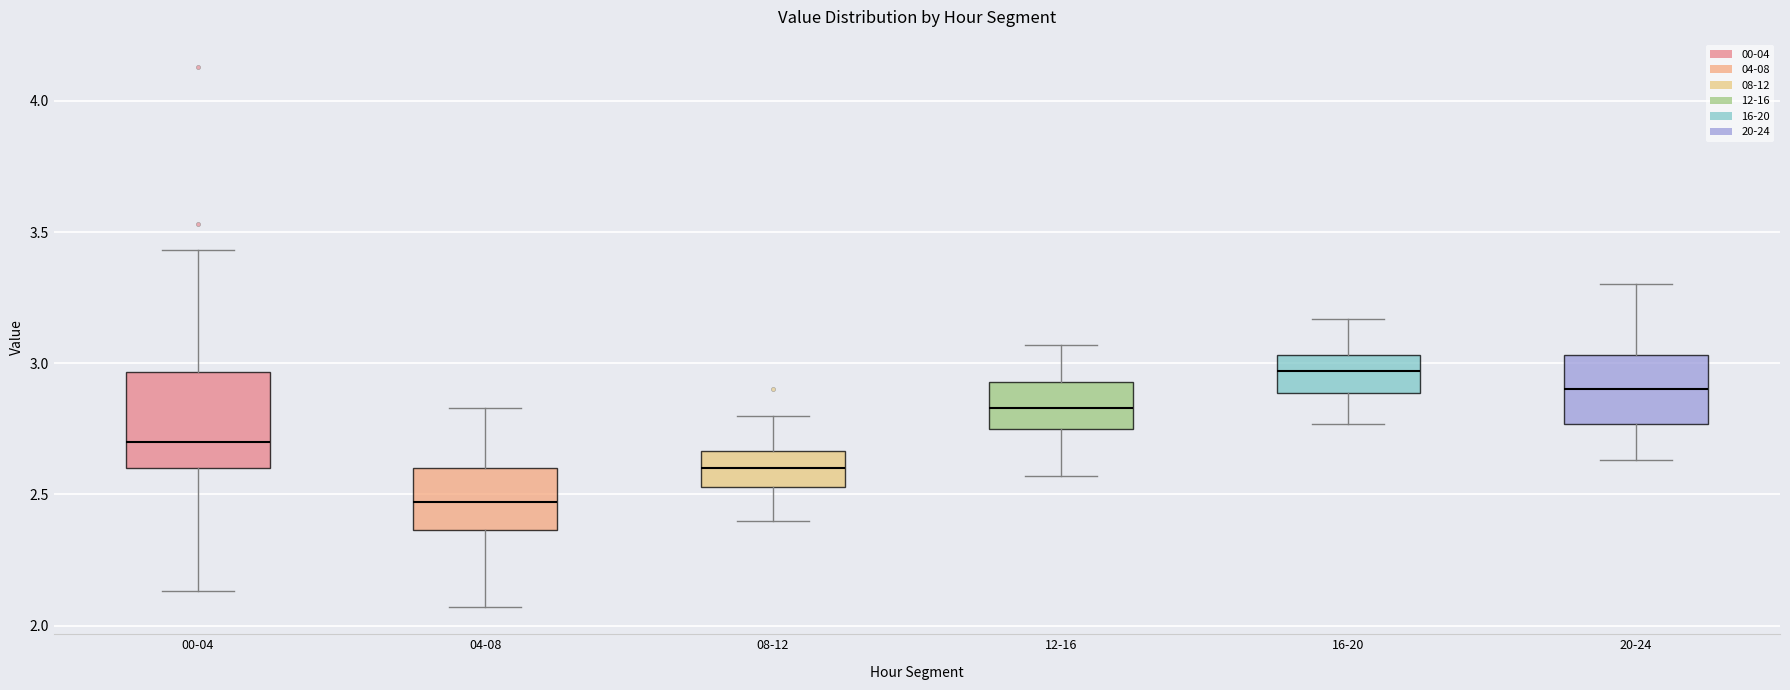

Reading left to right, read every box against the y-axis: the position of its median line, the range the box covers, and the ends of its whiskers. The values are not printed on the chart, so give them approximately, as read against the axis.

00-04: median 2.70, box 2.60 to 2.95, whiskers 2.15 to 3.45
04-08: median 2.45, box 2.35 to 2.60, whiskers 2.05 to 2.85
08-12: median 2.60, box 2.55 to 2.65, whiskers 2.40 to 2.80
12-16: median 2.85, box 2.75 to 2.95, whiskers 2.55 to 3.05
16-20: median 2.95, box 2.90 to 3.05, whiskers 2.75 to 3.15
20-24: median 2.90, box 2.75 to 3.05, whiskers 2.65 to 3.30